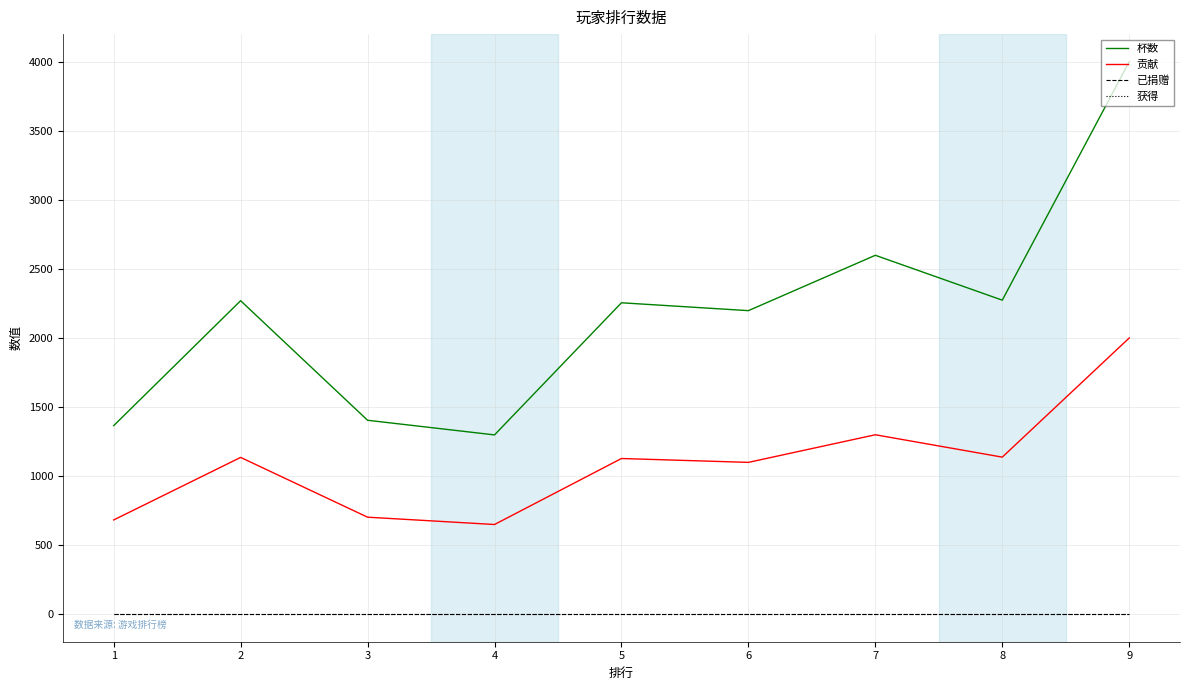

Reading left to right, what are all the values shown in this chart?

杯数: 1=1365	2=2270	3=1404	4=1298	5=2255	6=2198	7=2599	8=2274	9=4001
贡献: 1=682	2=1135	3=702	4=649	5=1127	6=1099	7=1299	8=1137	9=2000
已捐赠: 1=0	2=0	3=0	4=0	5=0	6=0	7=0	8=0	9=0
获得: 1=0	2=0	3=0	4=0	5=0	6=0	7=0	8=0	9=0